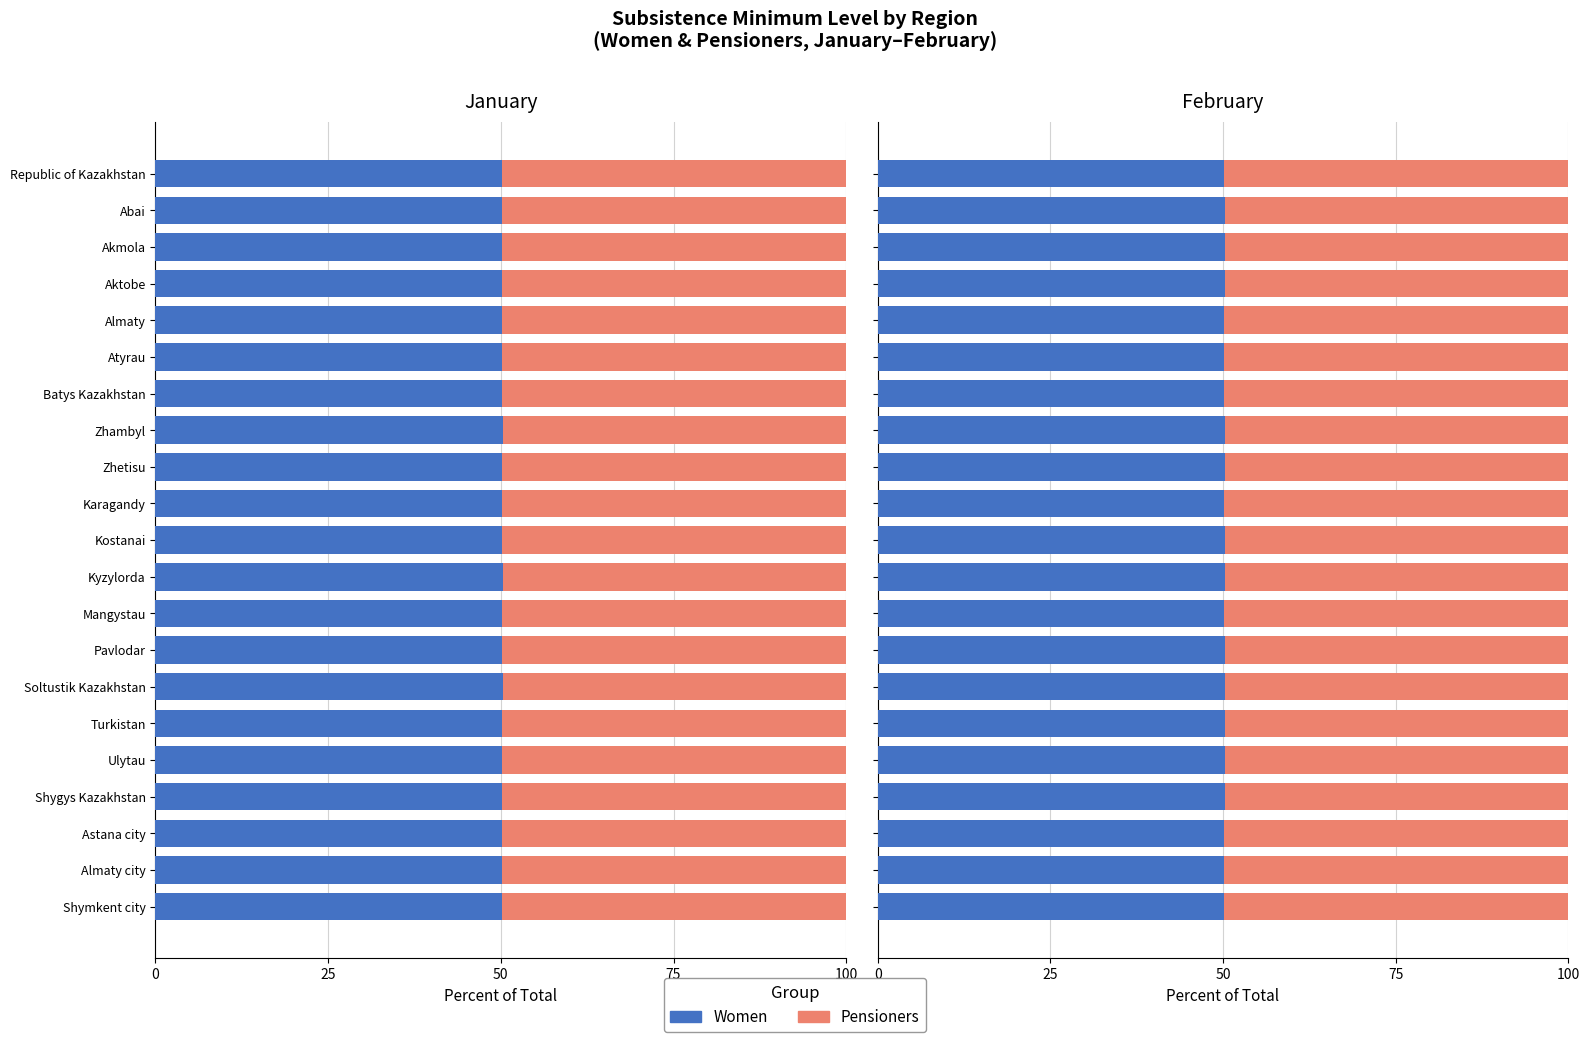

What is the greatest value displayed?

50.3